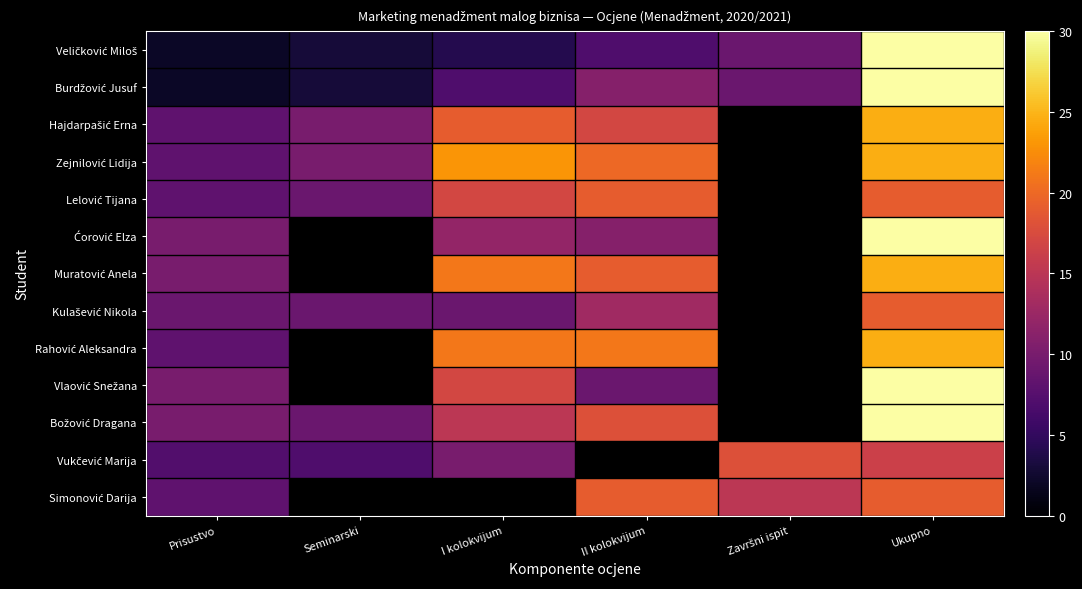

At which category does the chart reach its peak across all series?

Ukupno